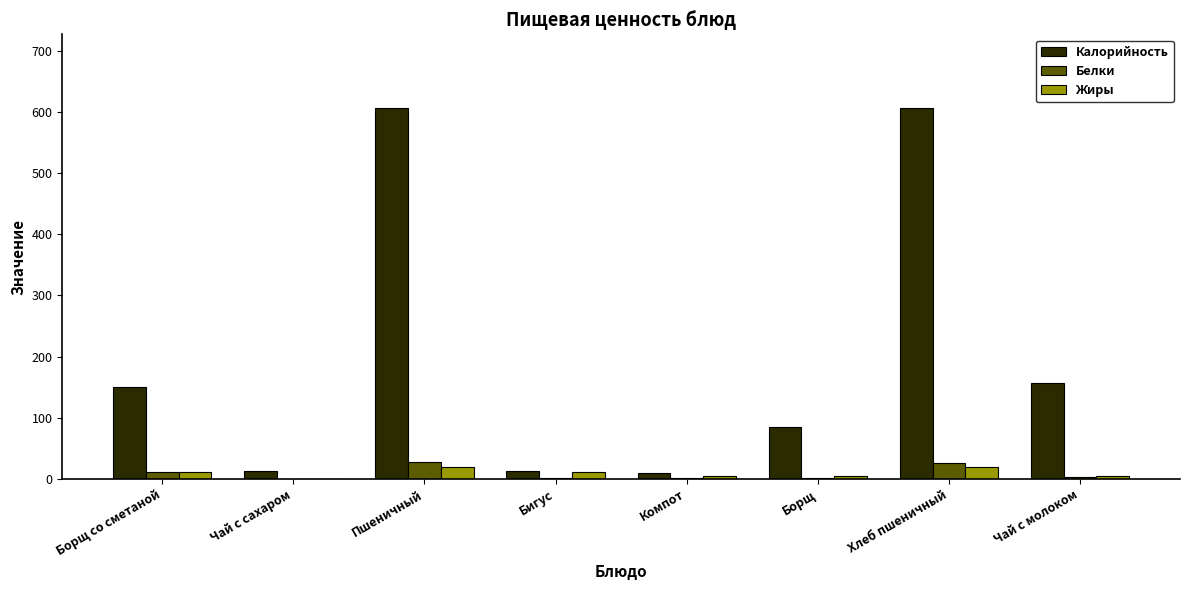

The value of Калорийность at Борщ со сметаной is 150.0. True or false?

True